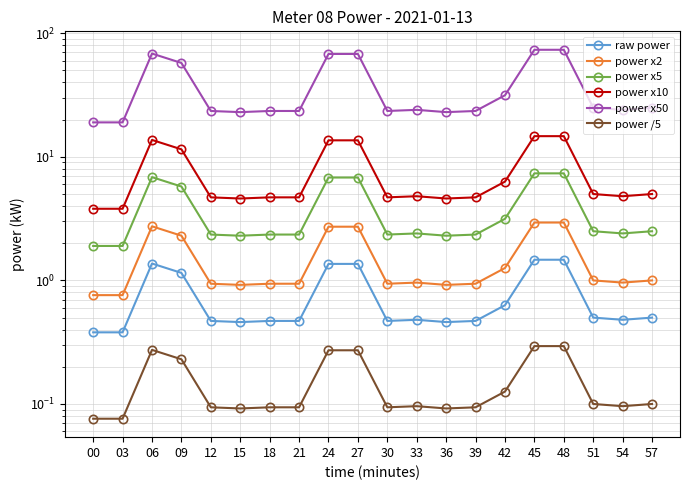

What is the spread (max minus min) of values at 30?

23.4